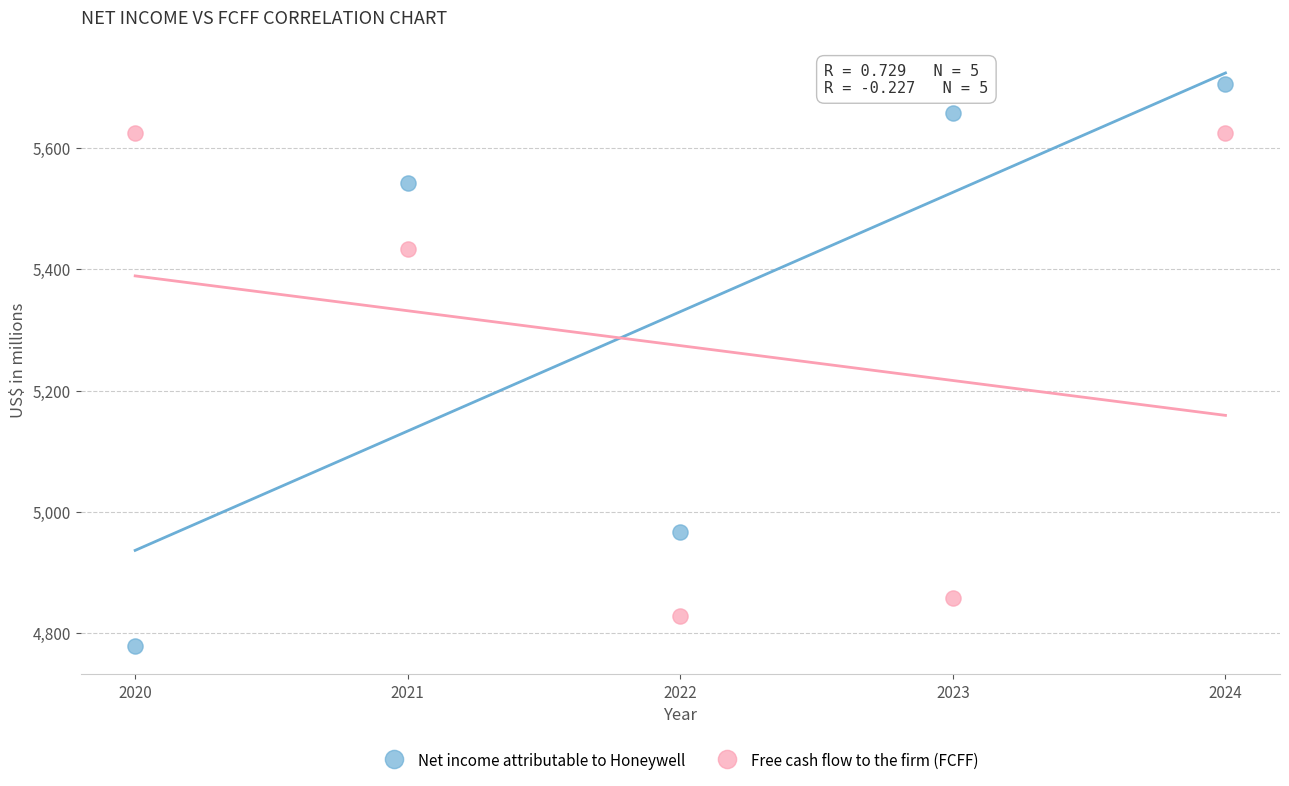

In the Free cash flow to the firm (FCFF) series, what Y value is closest to 5227?

5433